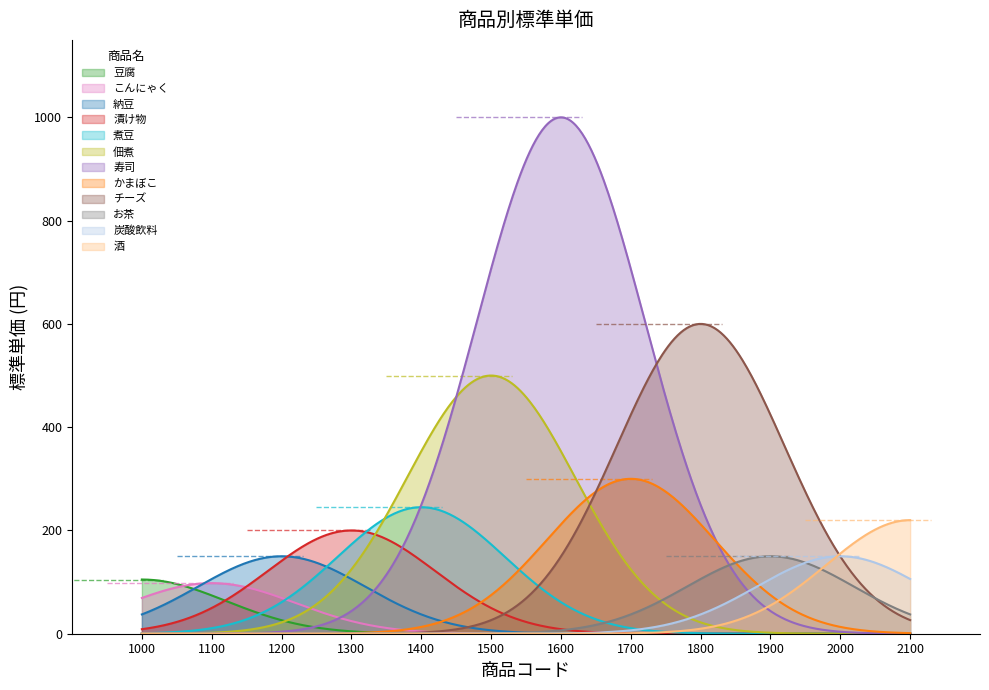

What is the value of the 6th point from the left?

500